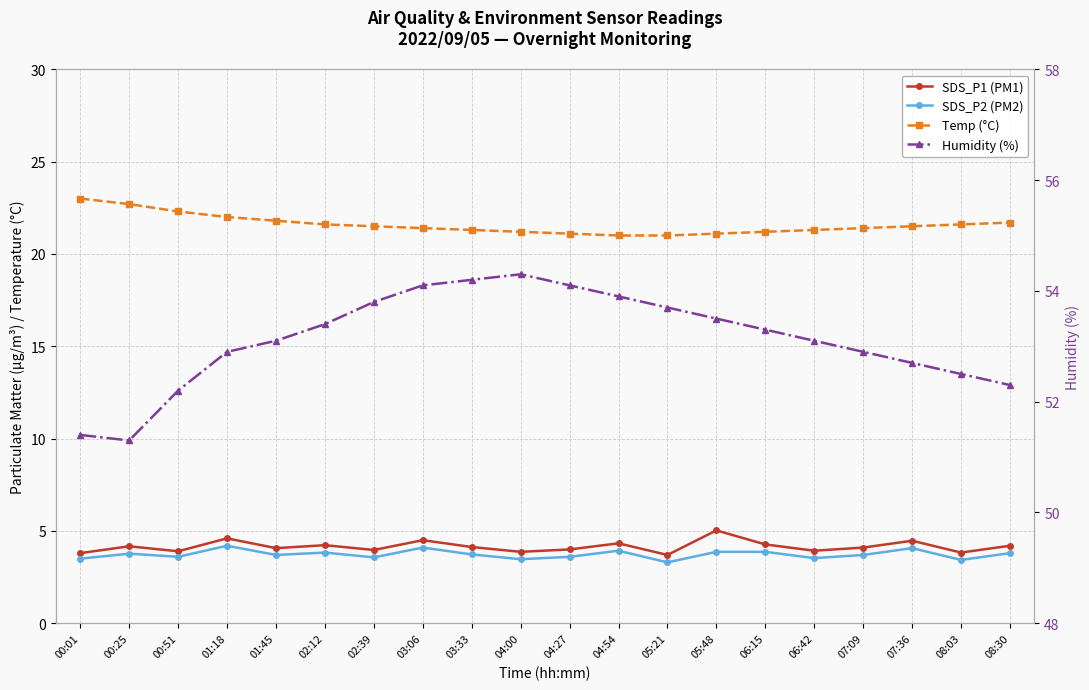

True or false: SDS_P1 (PM1) has a value of 4.2 at 02:12.

True